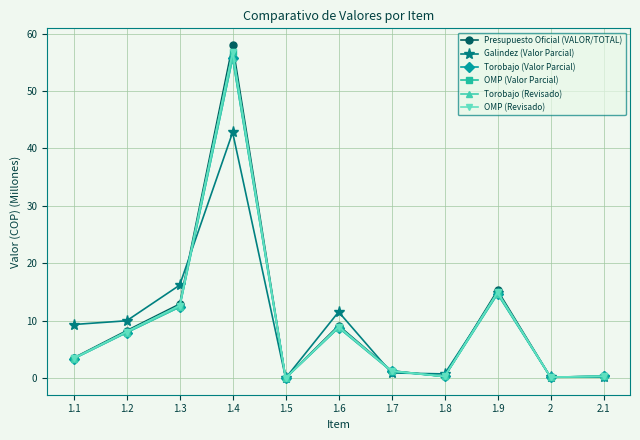

Reading right to left, what are all the values shown in this chart?

Presupuesto Oficial (VALOR/TOTAL): 0.3	0.2	15.3	0.3	1.3	9.2	0.0	58.0	12.9	8.3	3.5
Galindez (Valor Parcial): 0.2	0.2	14.8	0.8	0.9	11.6	0.0	42.8	16.2	10.0	9.3
Torobajo (Valor Parcial): 0.3	0.2	14.7	0.3	1.2	8.8	0.0	55.7	12.4	7.9	3.4
OMP (Valor Parcial): 0.3	0.2	15.0	0.3	1.3	9.0	0.0	56.8	12.6	8.1	3.5
Torobajo (Revisado): 0.3	0.2	14.7	0.3	1.2	8.8	0.0	55.7	12.4	7.9	3.4
OMP (Revisado): 0.3	0.2	15.0	0.3	1.3	9.0	0.0	56.8	12.6	8.1	3.5